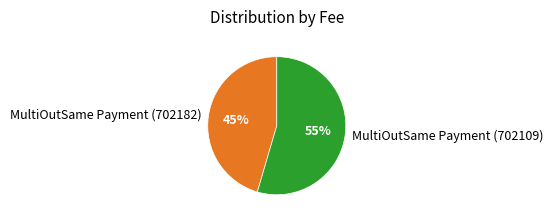

To the nearest percent, what is the combined percentage of MultiOutSame Payment (702109) and MultiOutSame Payment (702182)?

100%